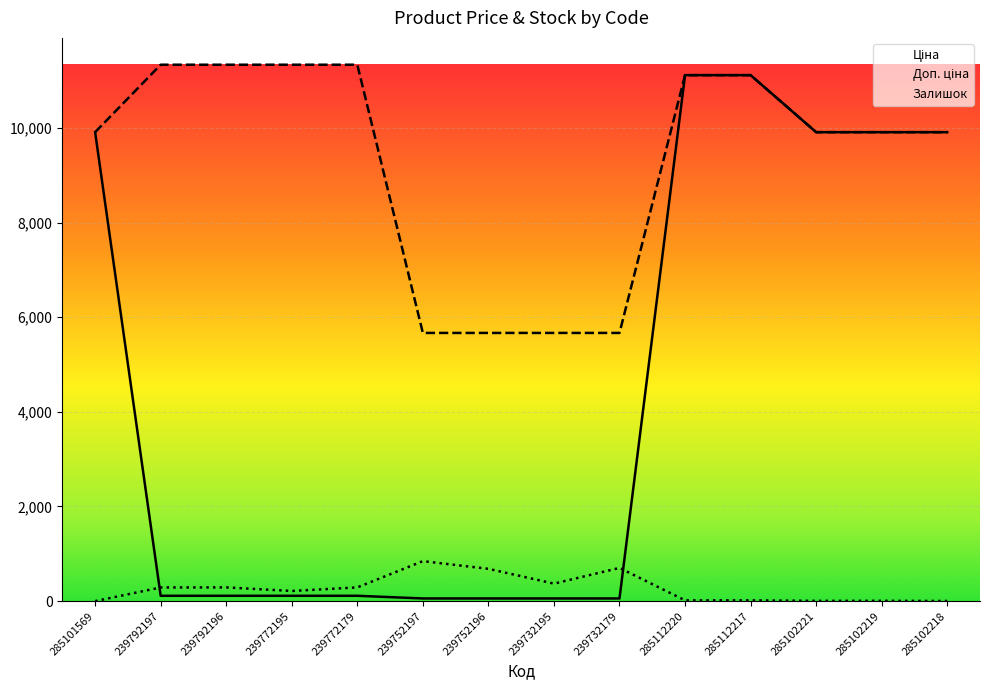

True or false: Доп. ціна and Залишок intersect in this chart.

False